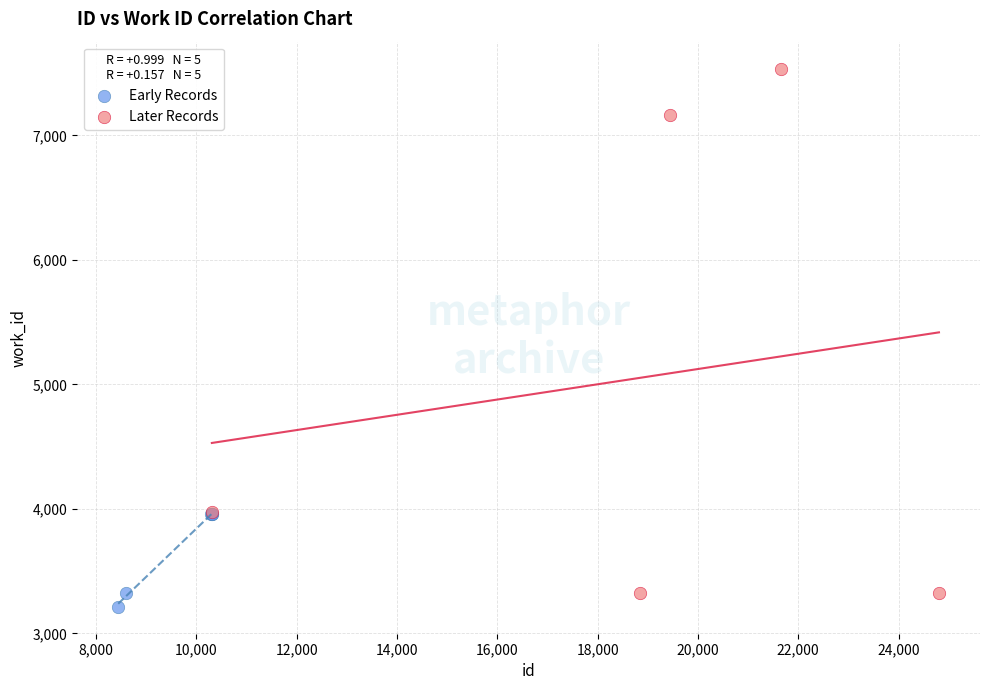

Which series has the widest spread of Y values?

Later Records